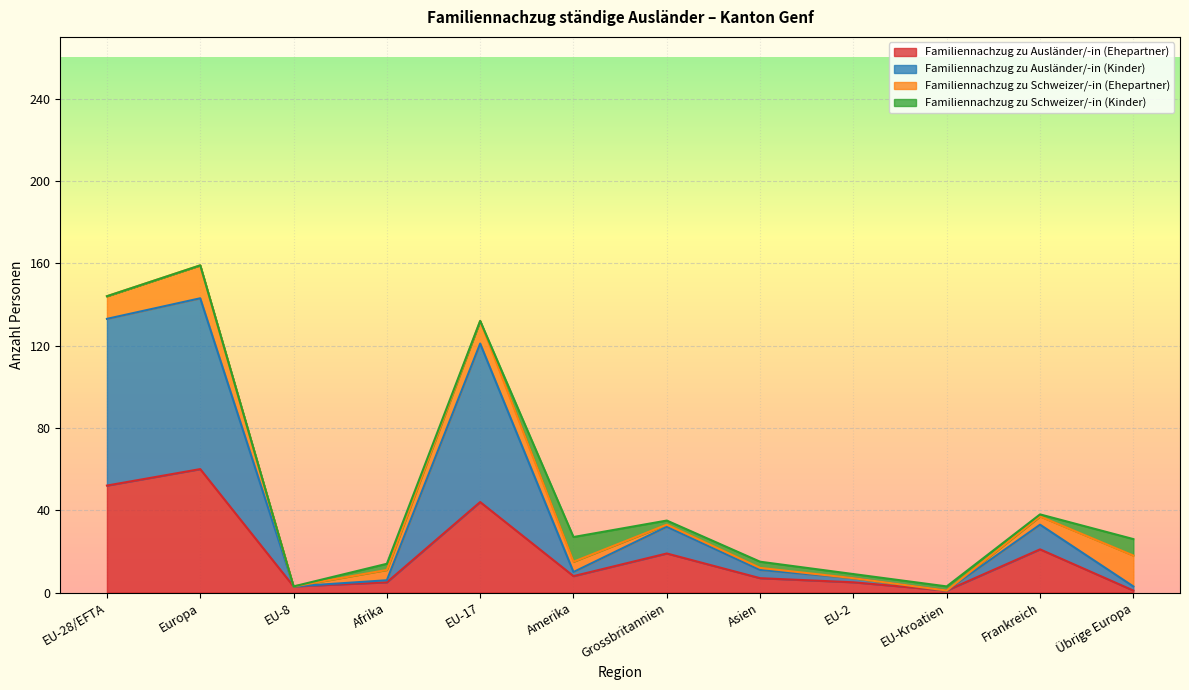

List the labels in order of Familiennachzug zu Ausländer/-in (Kinder) value, largest first.

Europa, EU-28/EFTA, EU-17, Frankreich, Grossbritannien, Asien, Amerika, EU-2, Afrika, EU-8, Übrige Europa, EU-Kroatien